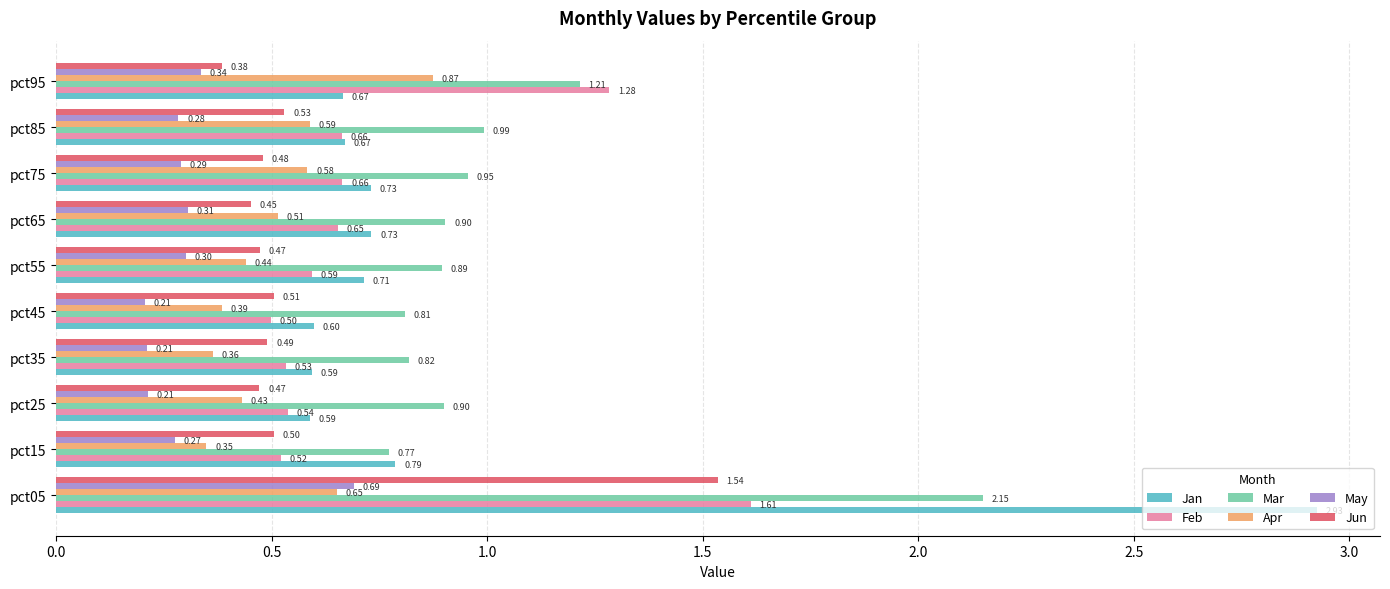

What is the average value of the Jan series?

0.9